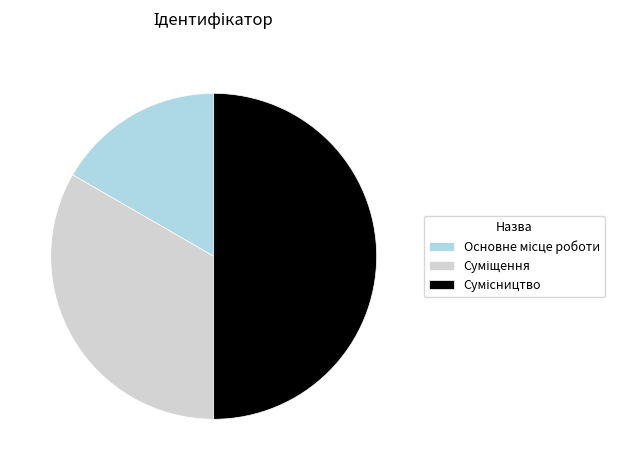

Is there a majority slice in this chart?

No